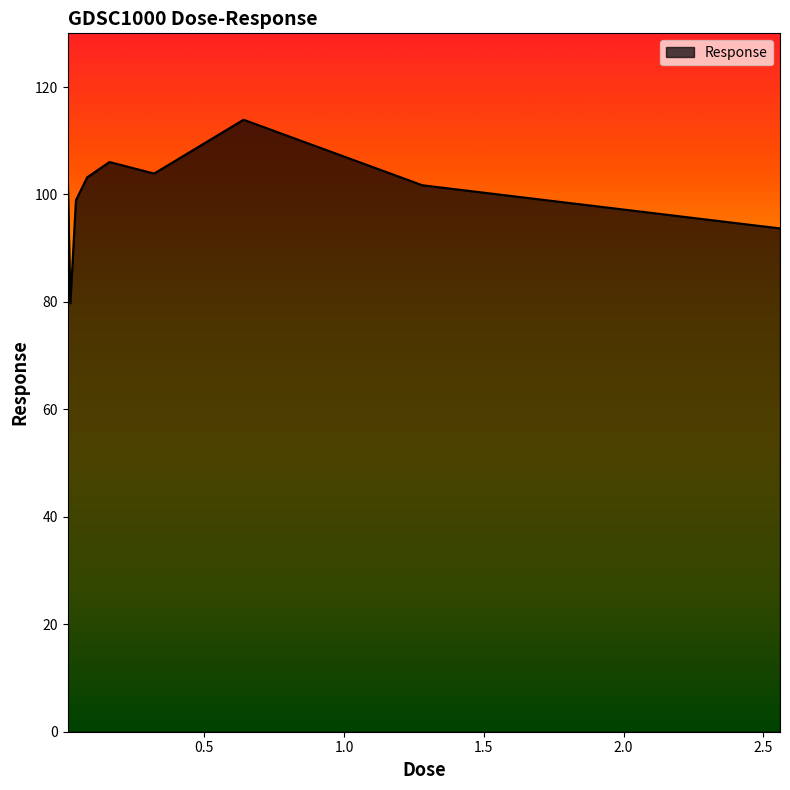

What is the difference between the maximum and minimum values?

34.2